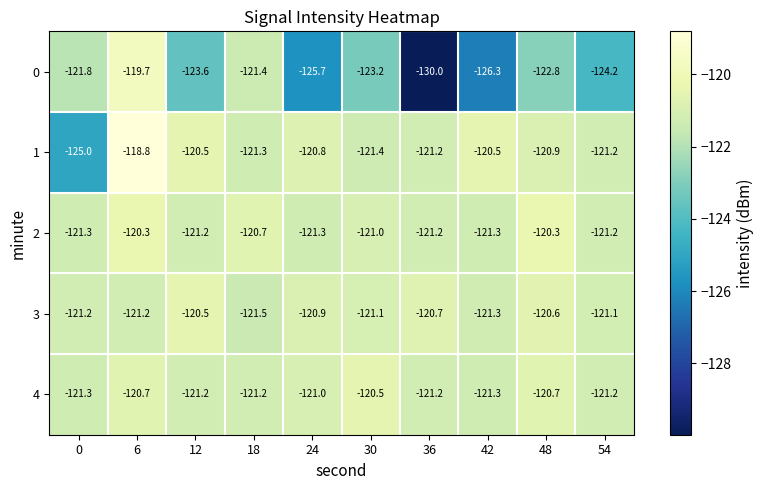

At which label is 4 closest to -120?

30